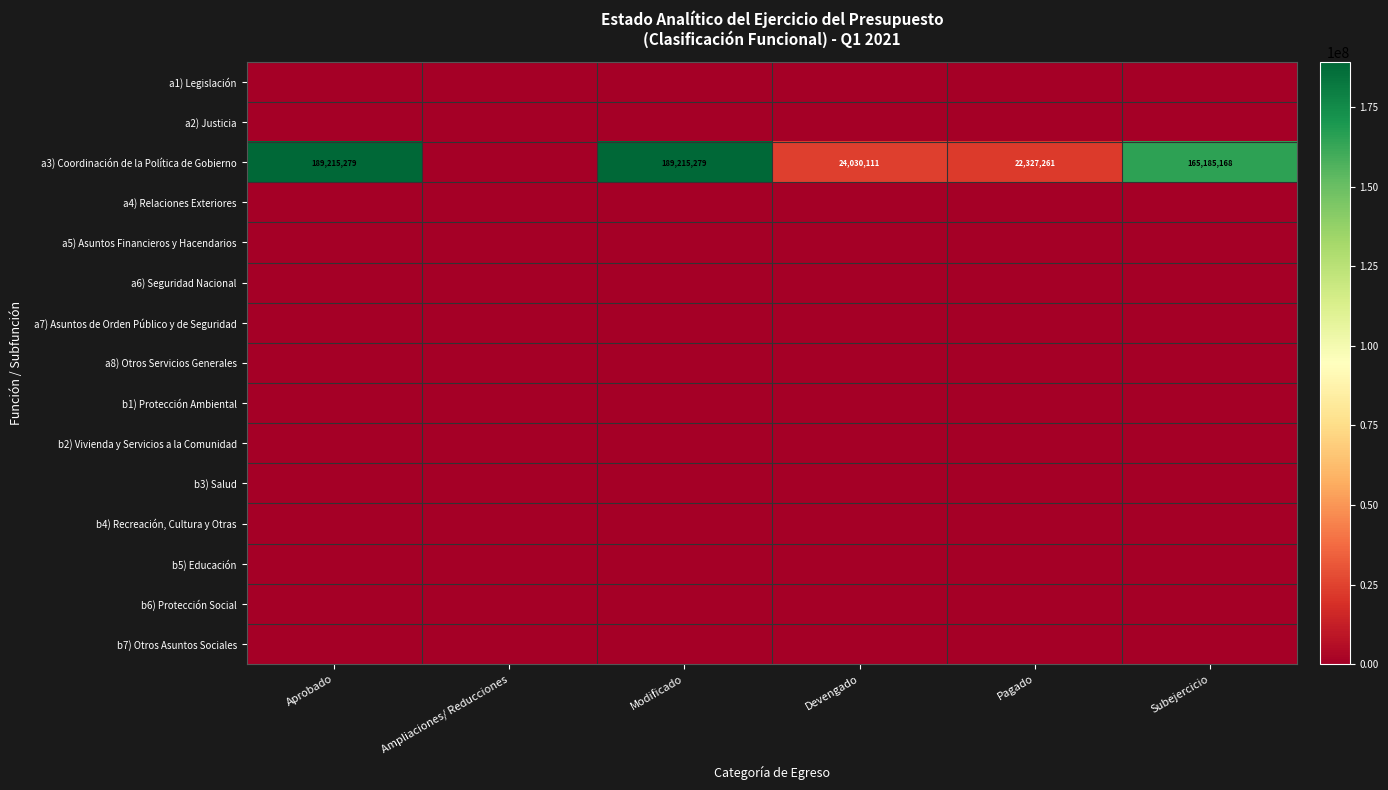

True or false: a3) Coordinación de la Política de Gobierno has a value of 165185168 at Subejercicio.

True